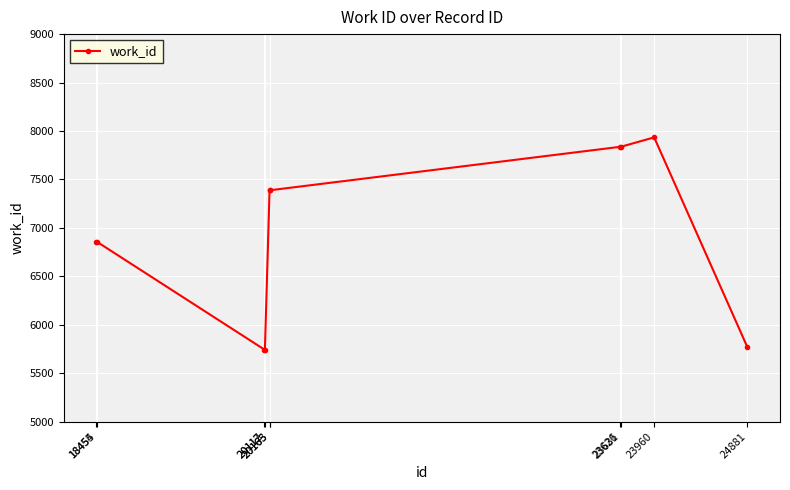

The chart shows a value of 6859 at 18455. True or false?

True